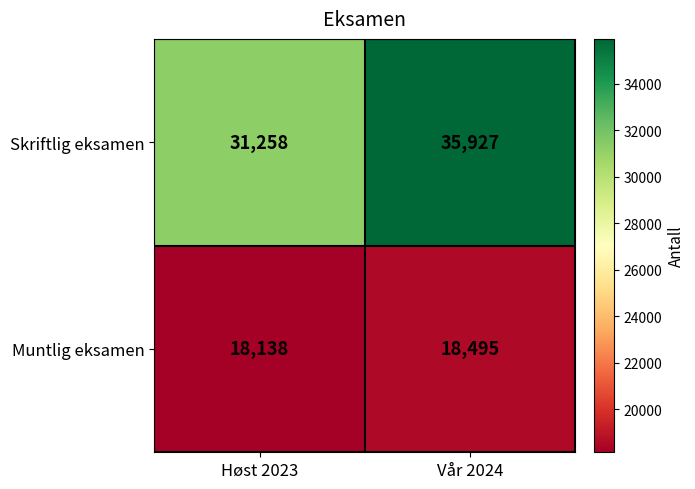

Reading left to right, transcribe all the data shown in this chart.

Skriftlig eksamen: 31258	35927
Muntlig eksamen: 18138	18495